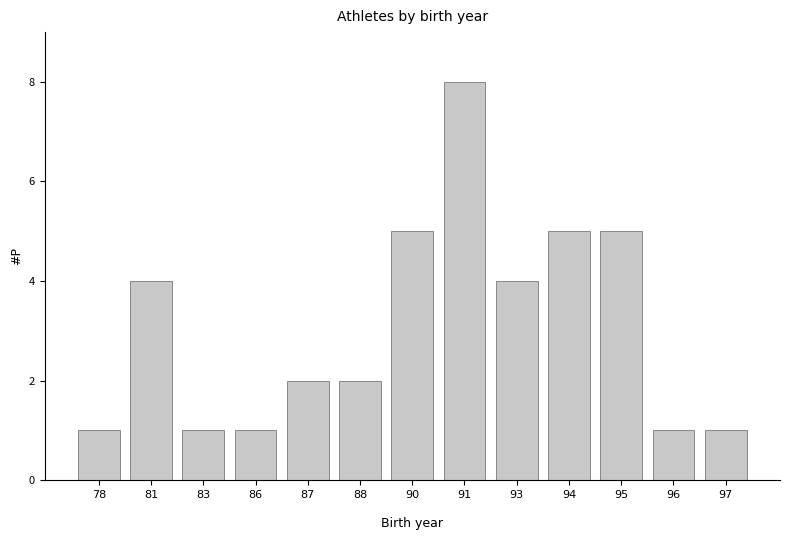

Reading left to right, transcribe all the data shown in this chart.

1	4	1	1	2	2	5	8	4	5	5	1	1